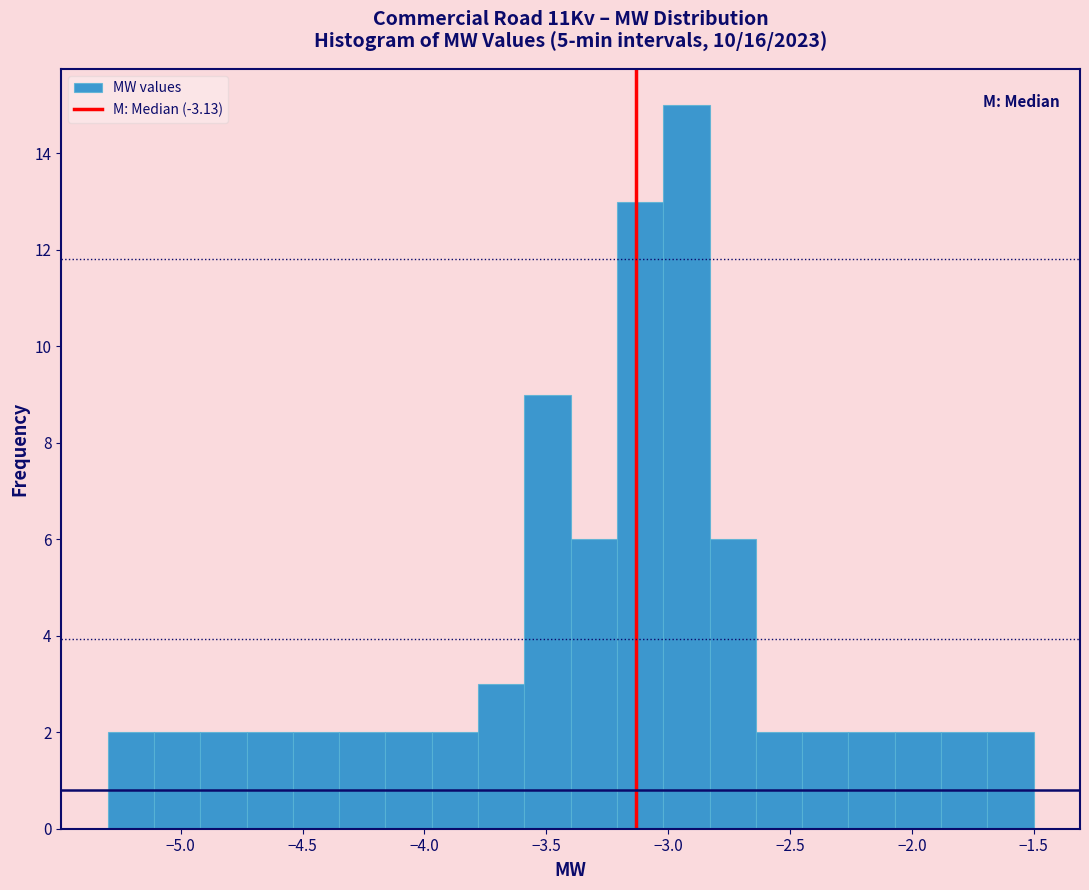

Read against the x-axis, roughly where is the centre of the tallest bar?

-2.90